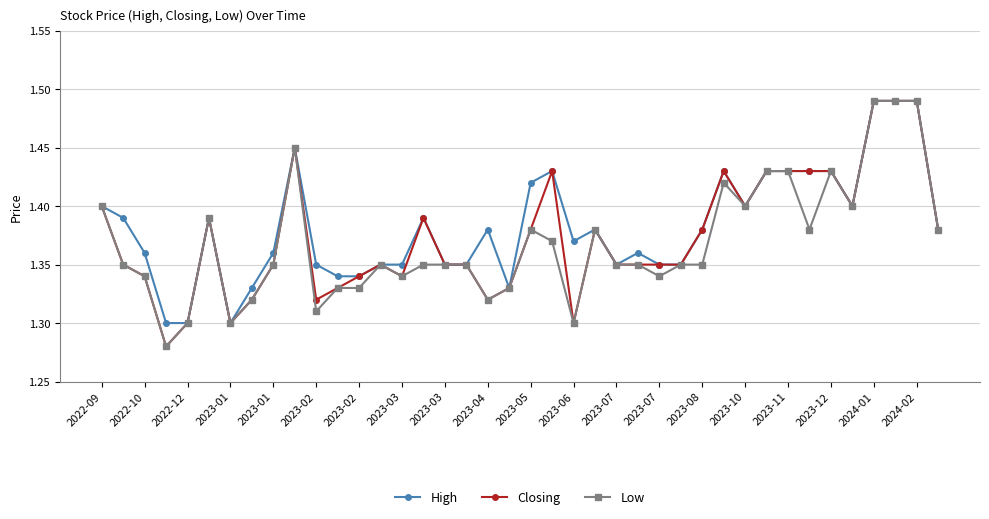

At how many categories does at least one series exceed 1?

40